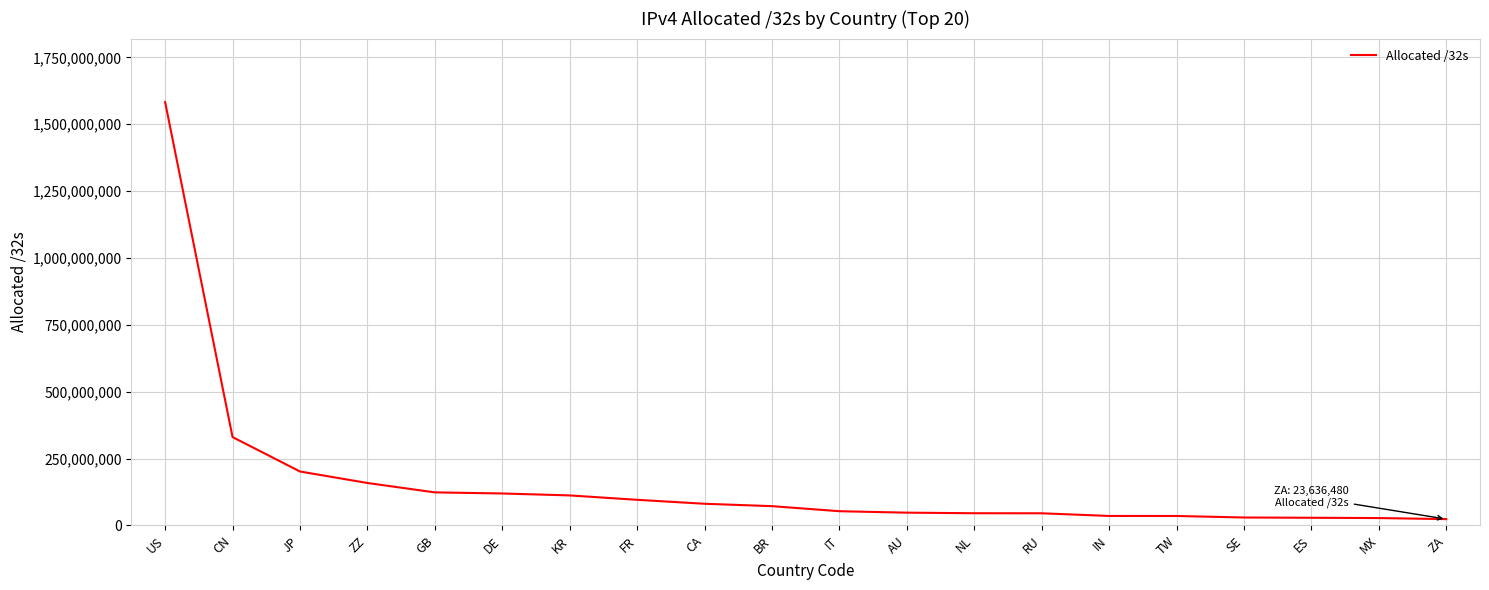

Where is the data nearest to the value 803188800?

CN